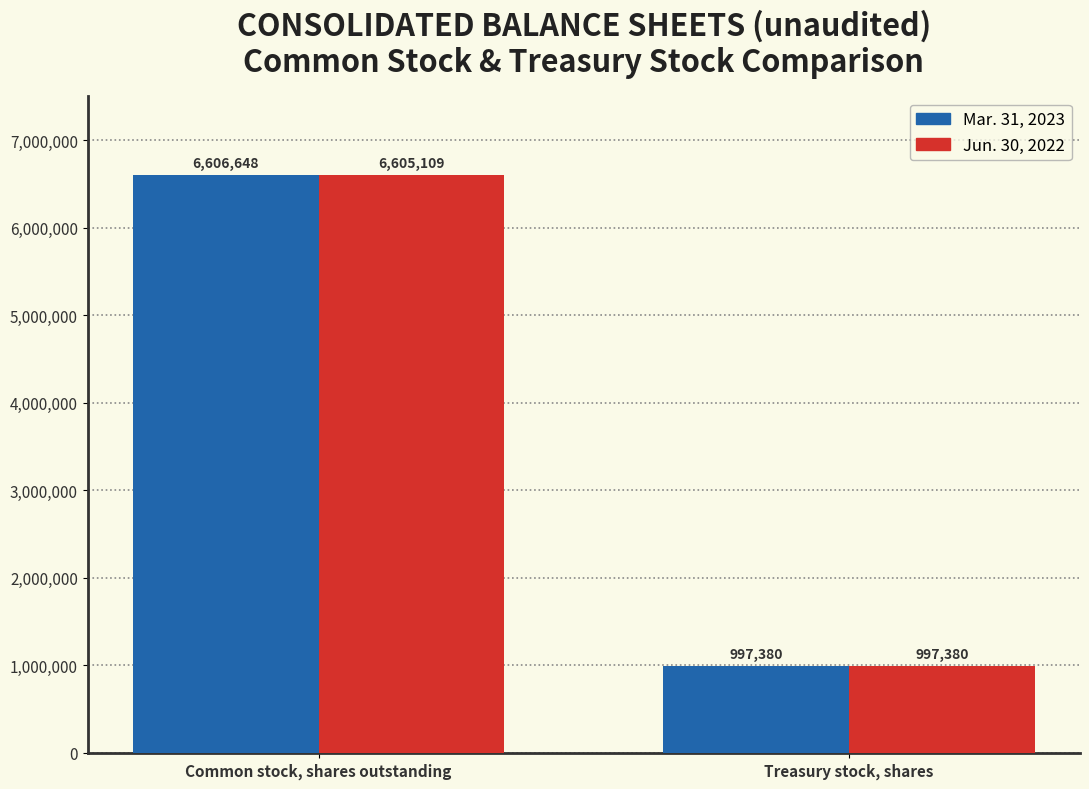

True or false: Mar. 31, 2023 has a value of 997380 at Treasury stock, shares.

True